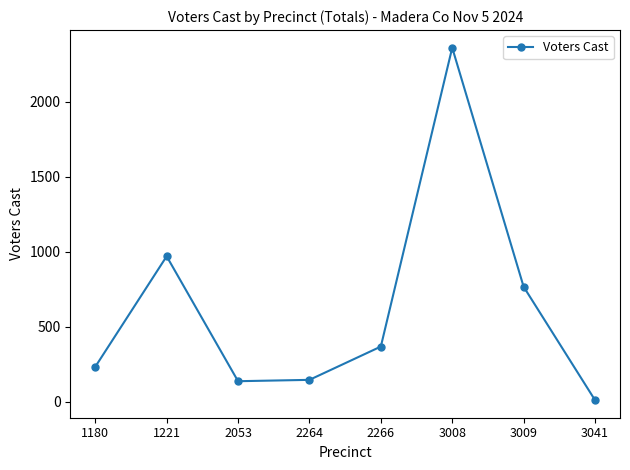

What is the sum of the values at 1221 and 2266?

1338